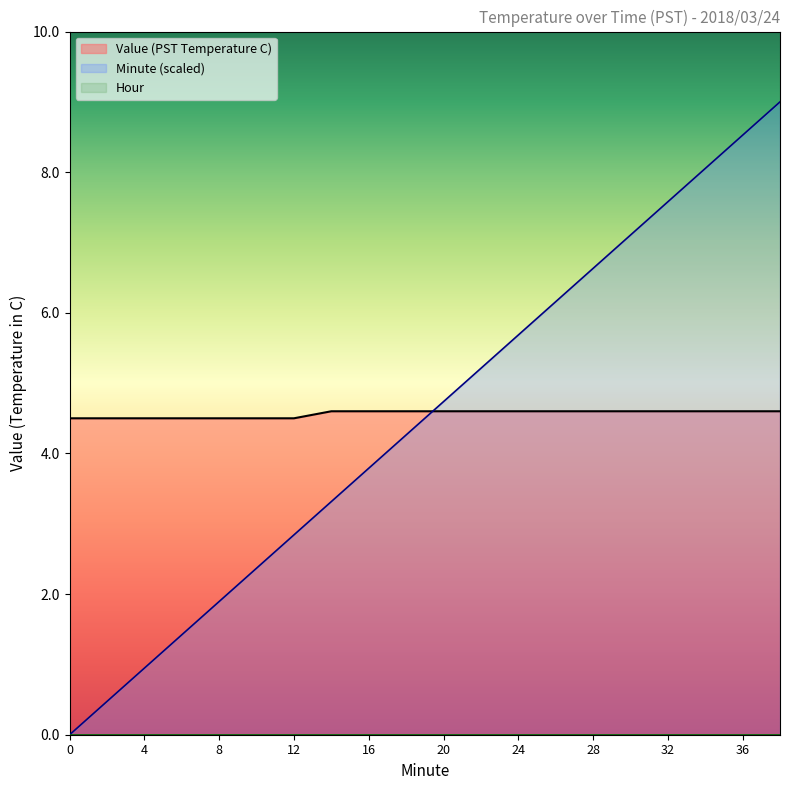

At 28, list the series in order from largest to smallest.

Minute, Value (PST Temperature C)